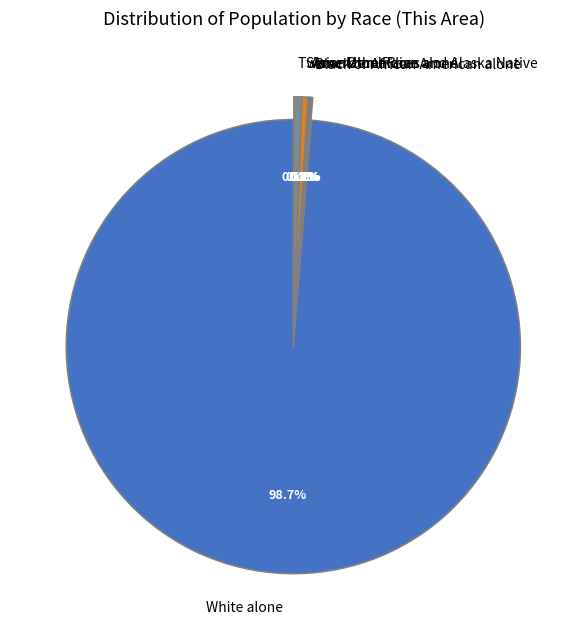

Which category has the biggest portion of the pie?

White alone